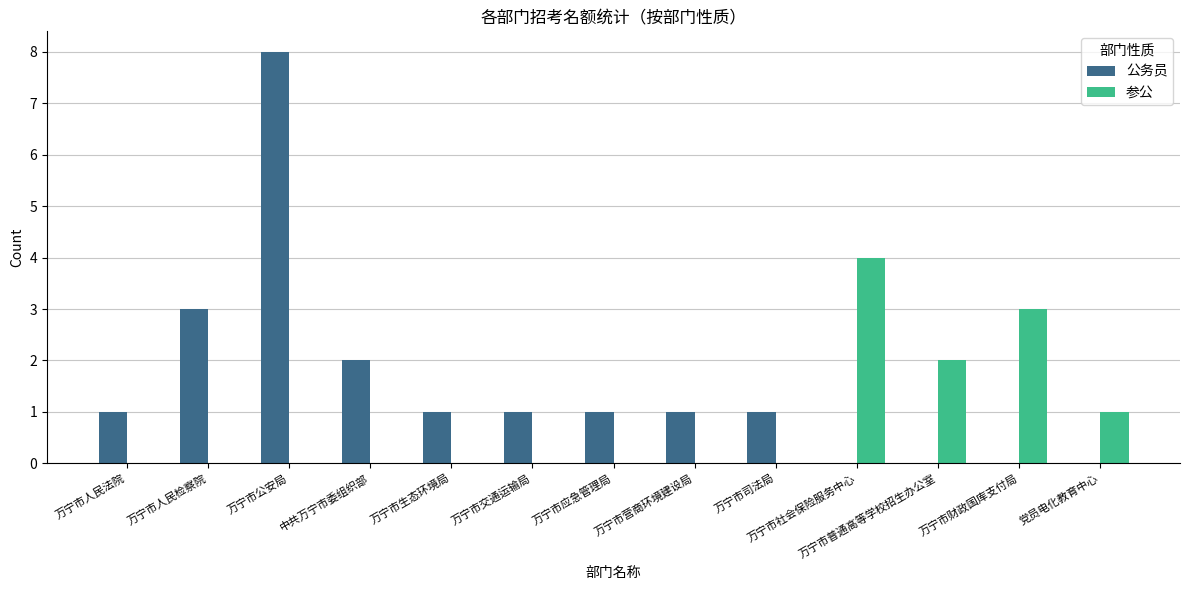

Which series changed the most between 万宁市普通高等学校招生办公室 and 万宁市财政国库支付局?

参公